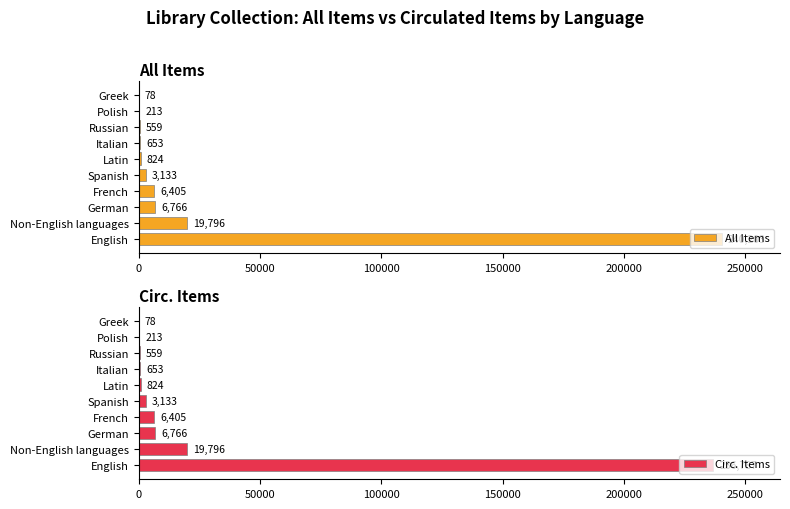

What is the difference between the maximum and minimum values in the Circ. Items series?

236709